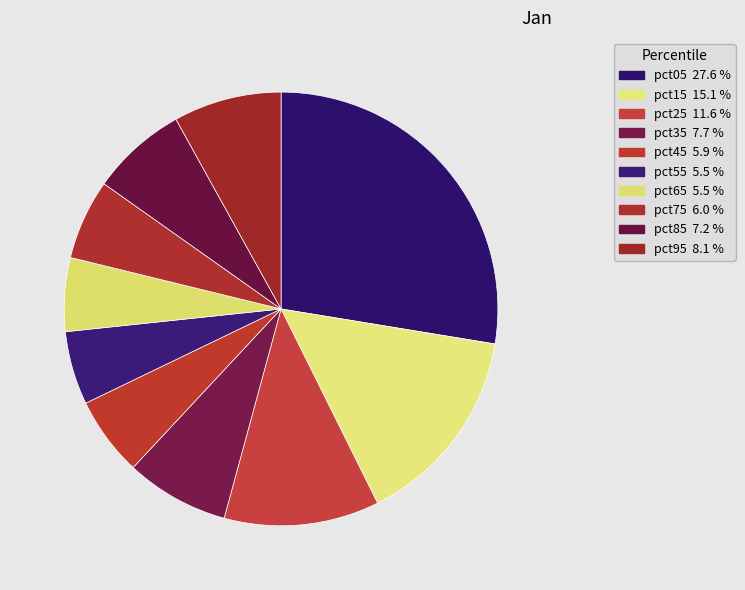

What is the total percentage of pct45 and pct95?

14.0%